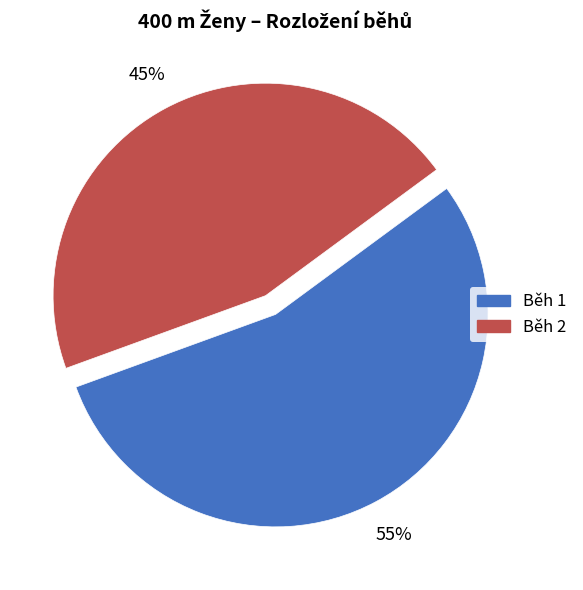

True or false: Běh 2 accounts for 45% of the total.

True